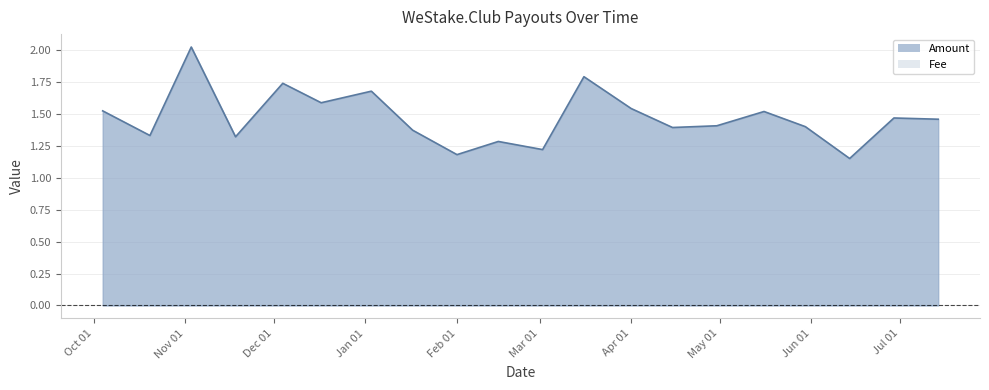

Is it true that the value at 2023-03-02 is 1.2?

True